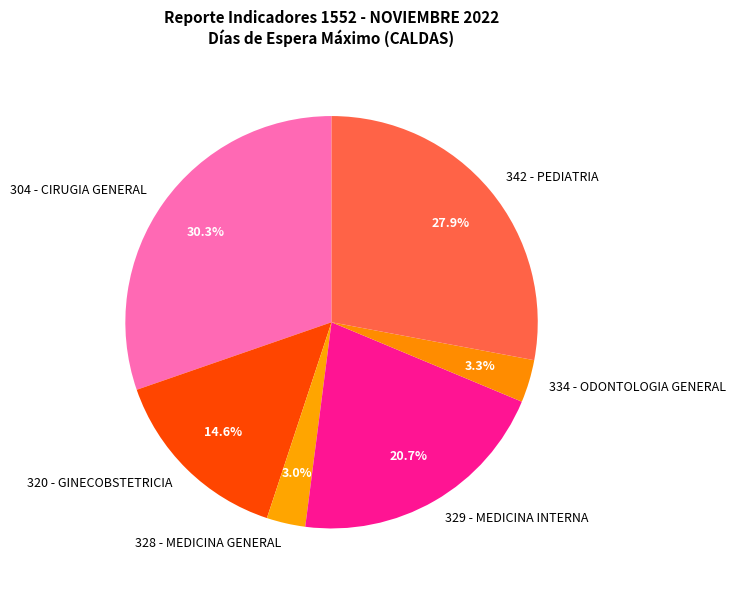

How much of the chart is everything except 334 - ODONTOLOGIA GENERAL?

96.7%